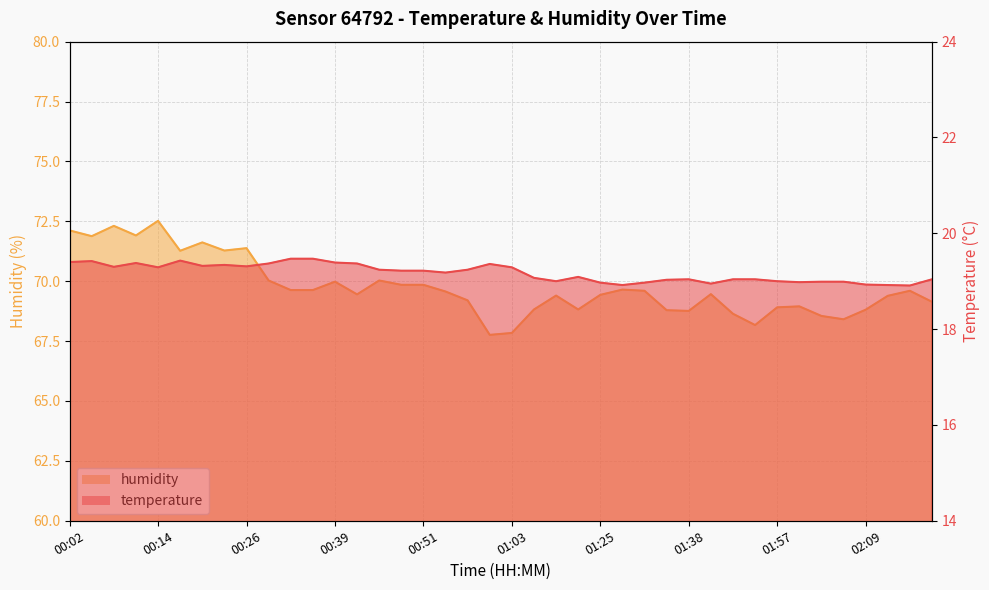

The humidity series shows 25.7 at 01:38. True or false?

False